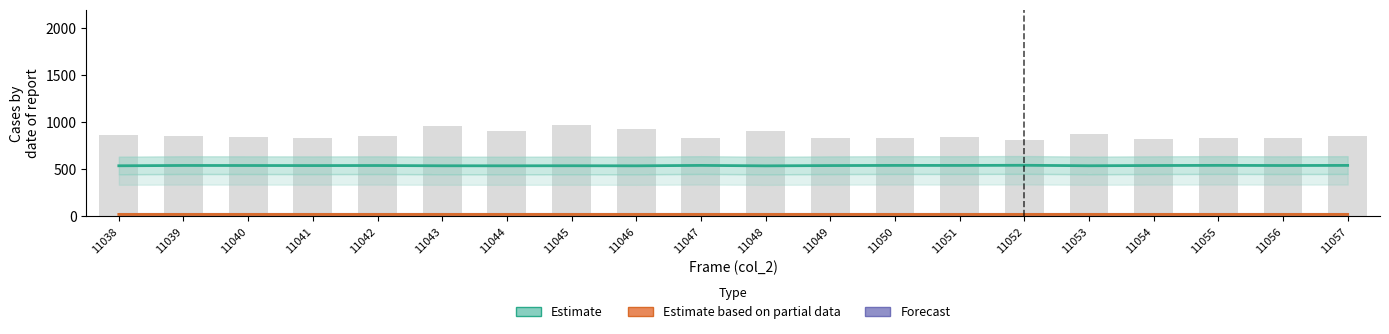

What is the difference between the highest and lowest values at 11044?

883.2